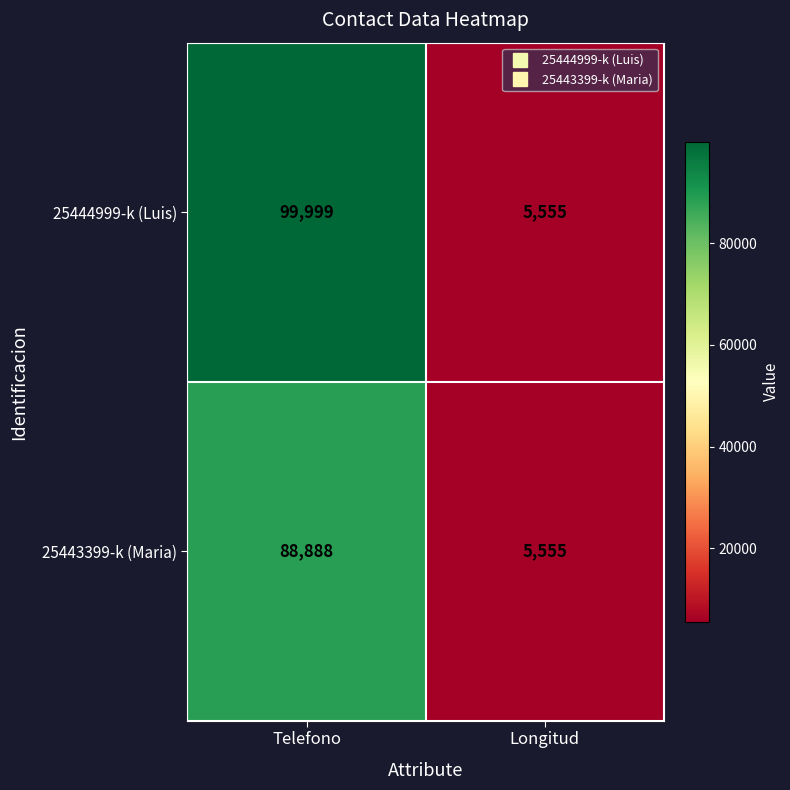

Which series has the widest spread of values?

25444999-k (Luis)